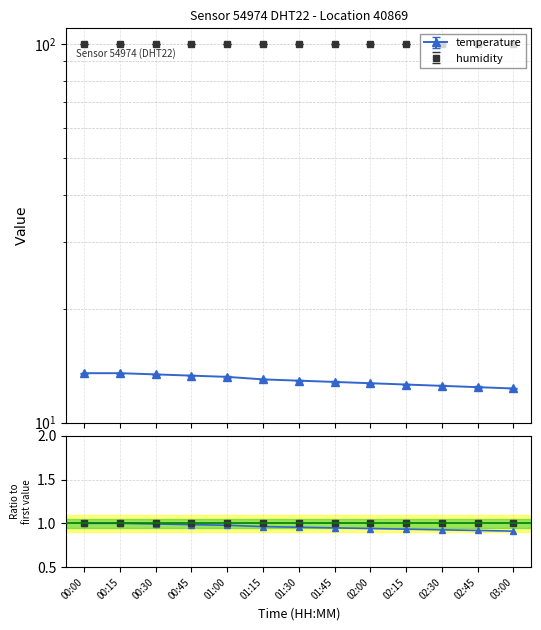

The humidity series shows 1.0 at 00:15. True or false?

True